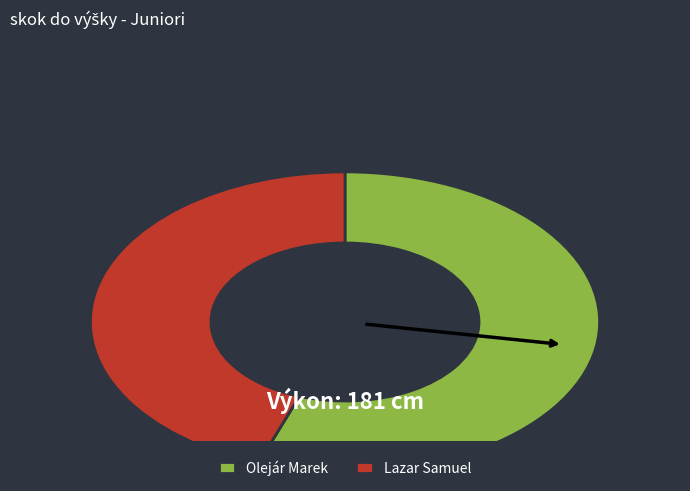

Which has a higher value, Lazar Samuel or Olejár Marek?

Olejár Marek